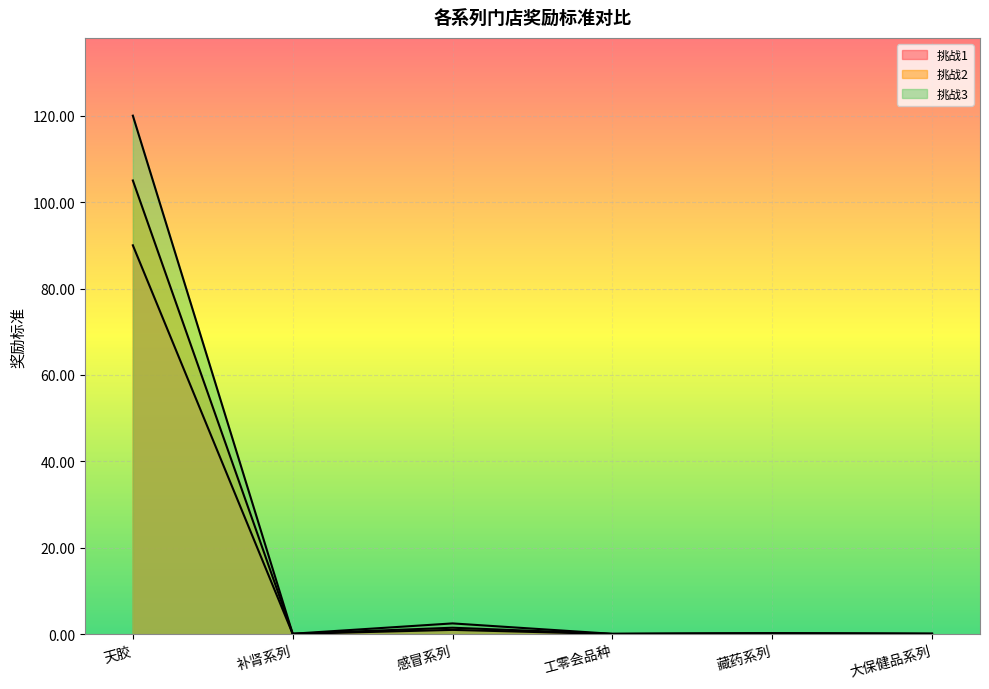

At how many categories does at least one series exceed 94?

1